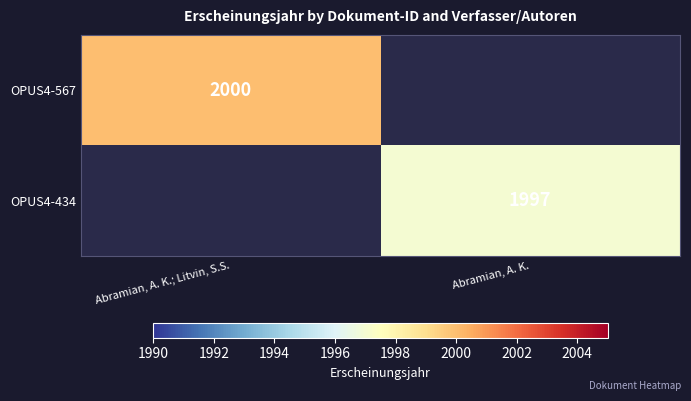

Is it true that OPUS4-434 equals 1997 at Abramian, A. K.?

True